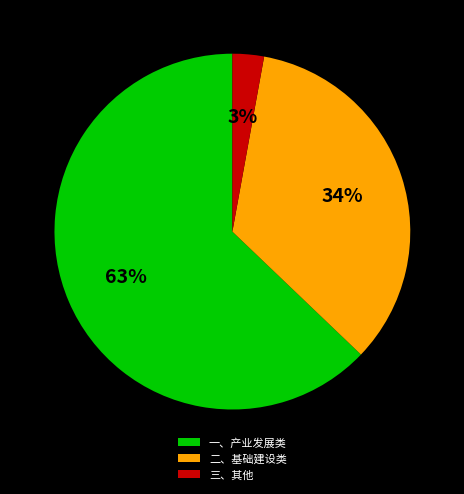

The 二、基础建设类 slice represents 34% of the pie. True or false?

True